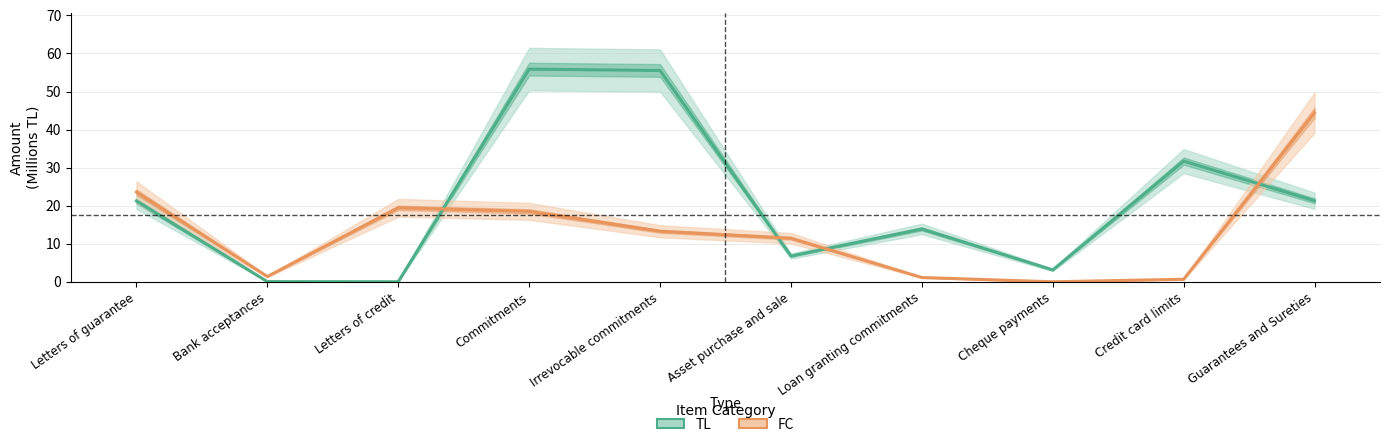

Between which two adjacent categories do TL and FC first intersect?

Letters of credit and Commitments